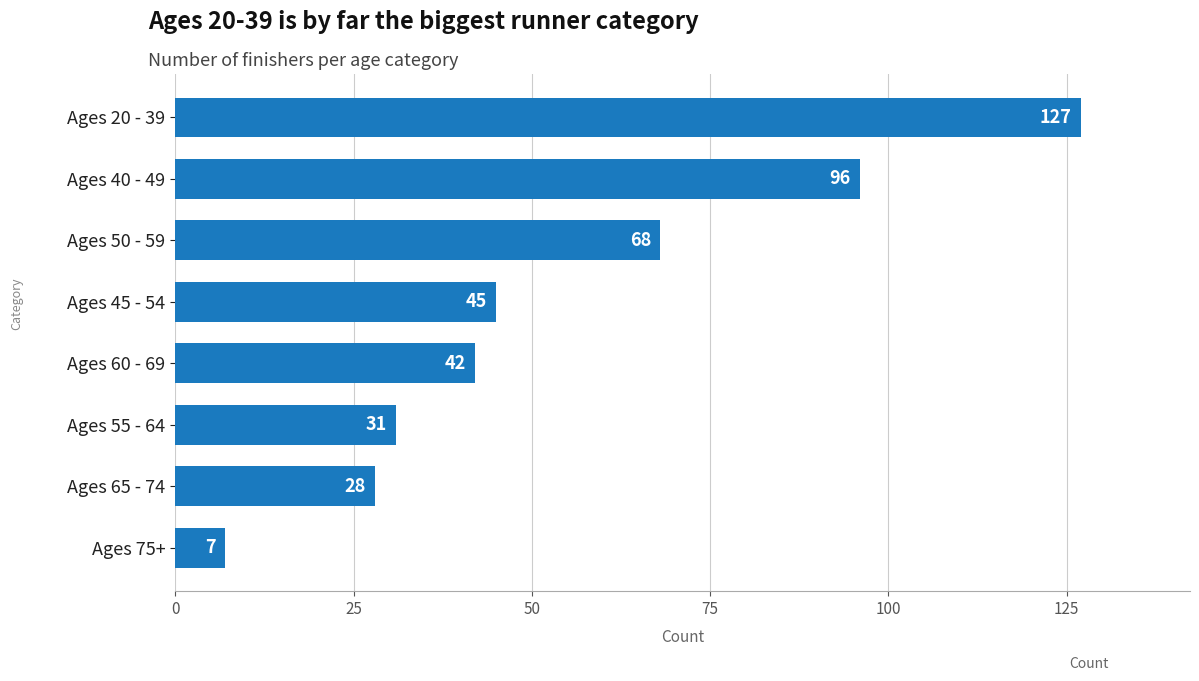

What is the sum of all values?

444